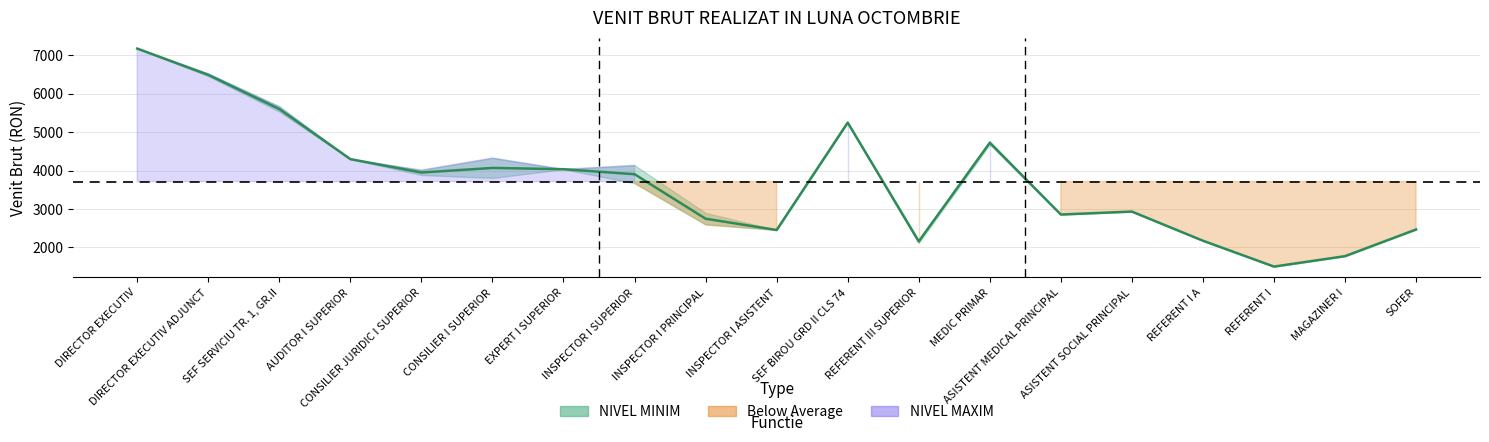

Reading right to left, extract all data points from this chart.

2468.0	1774.0	1503.0	2176.0	2934.0	2857.5	4723.0	2157.0	5249.0	2454.0	2748.0	3905.5	4036.0	4068.5	3950.0	4298.0	5601.0	6490.0	7174.0